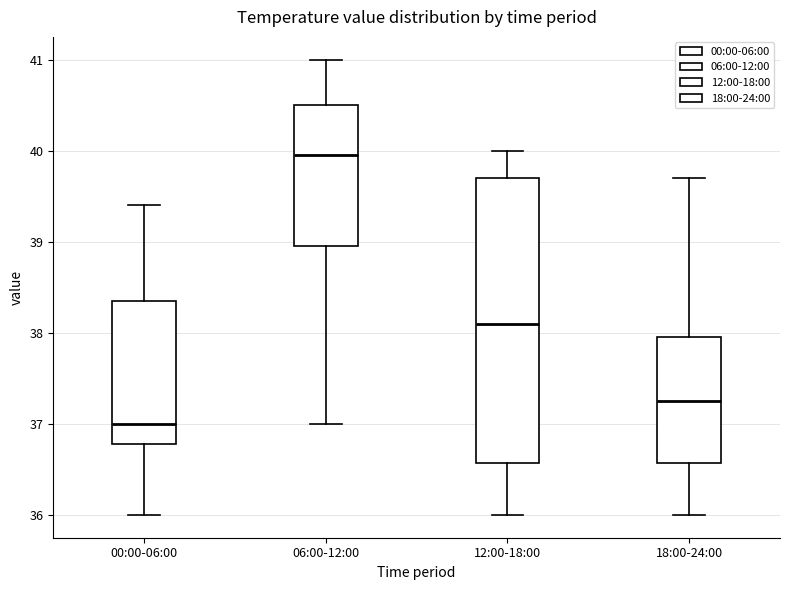

Which box is the tallest, from its lower edge to its upper edge?

12:00-18:00